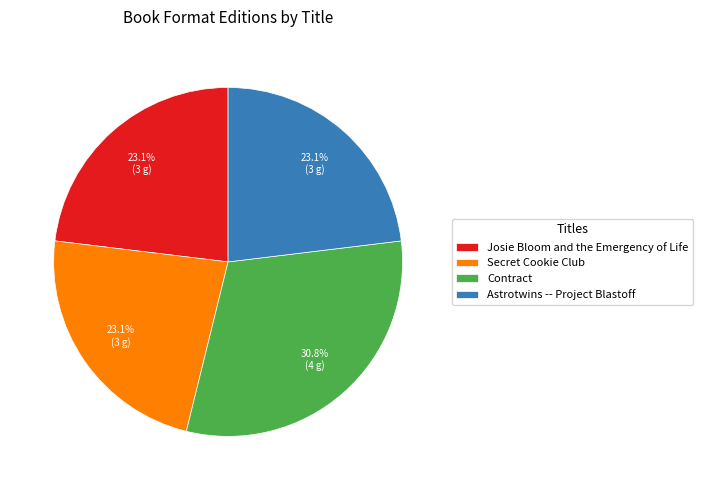

Combined, what portion of the pie is Contract and Astrotwins -- Project Blastoff?

53.8%